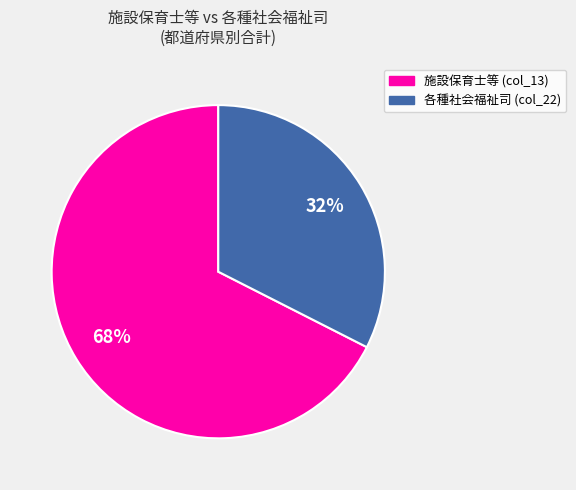

Is there a majority slice in this chart?

Yes